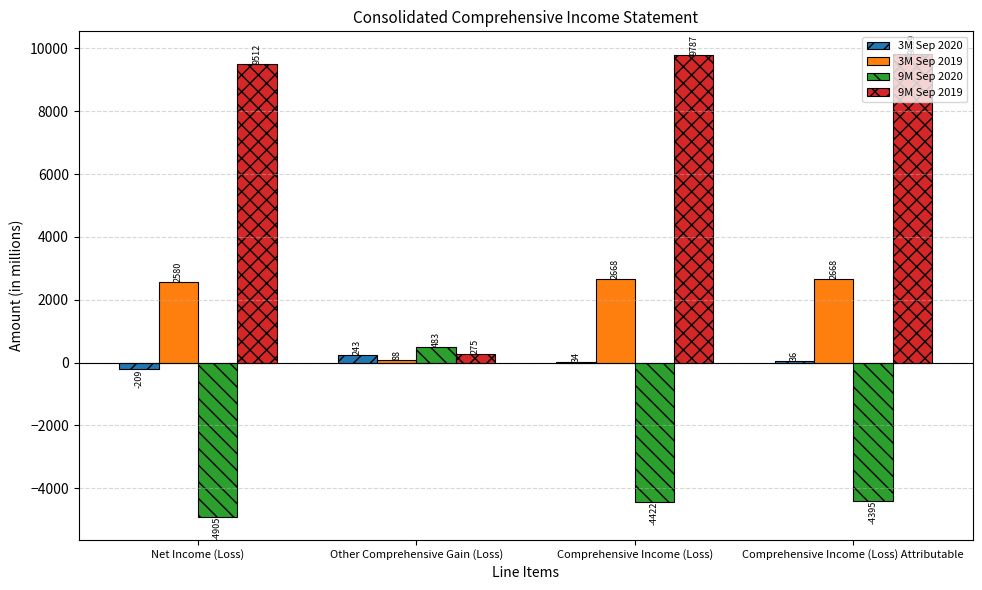

The 3M Sep 2019 series shows 2668 at Comprehensive Income (Loss). True or false?

True